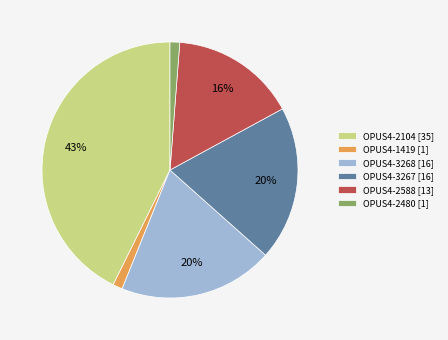

To the nearest percent, what is the average slice percentage?

17%